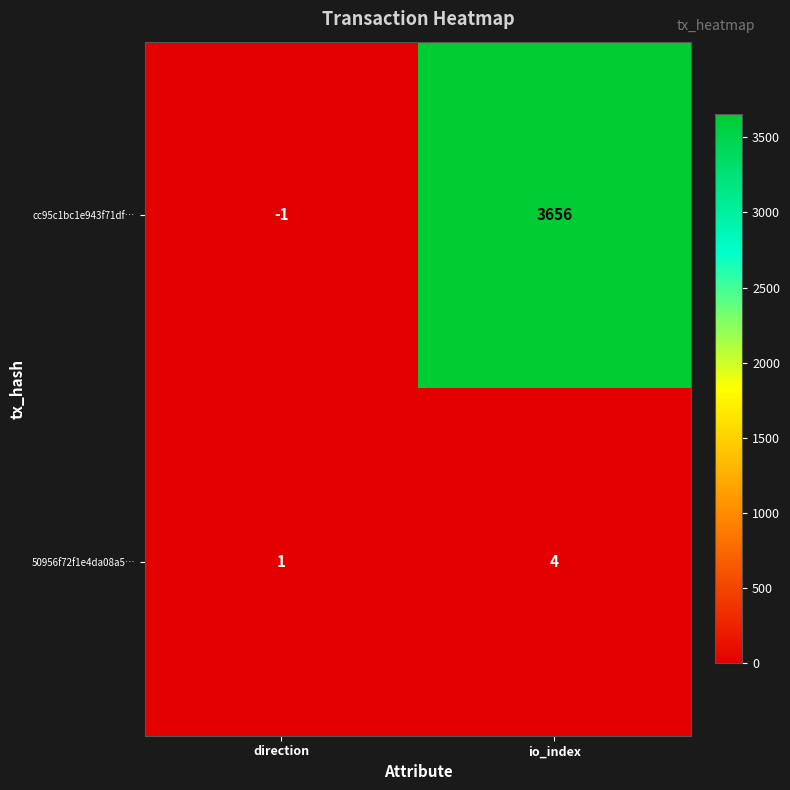

Reading right to left, what are all the values shown in this chart?

cc95c1bc1e943f71df…: 3656	-1
50956f72f1e4da08a5…: 4	1